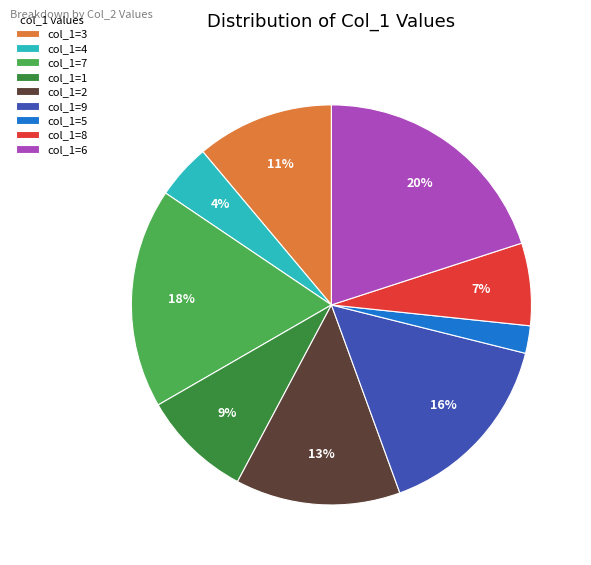

How many segments does this pie chart have?

9